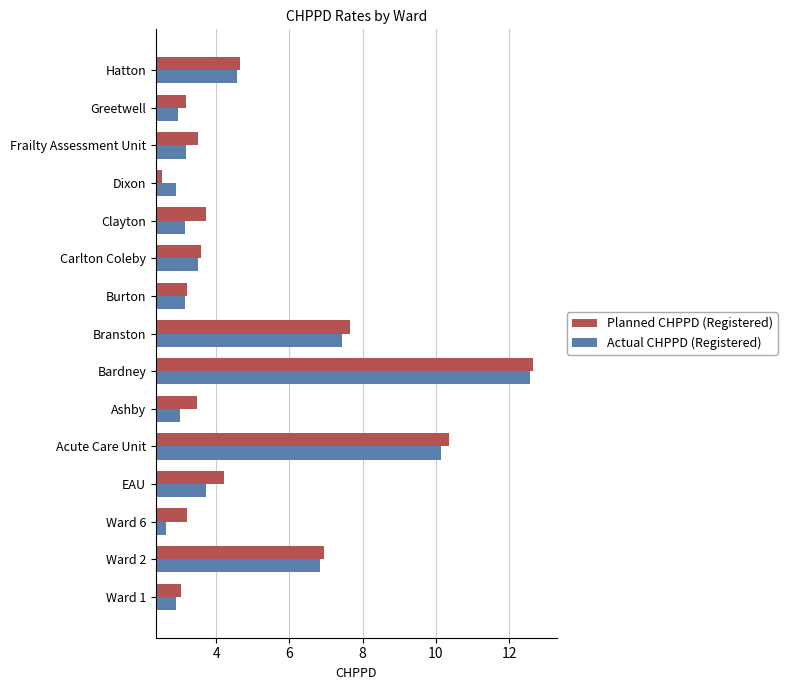

The value of Planned CHPPD (Registered) at Ward 1 is 3.0. True or false?

True